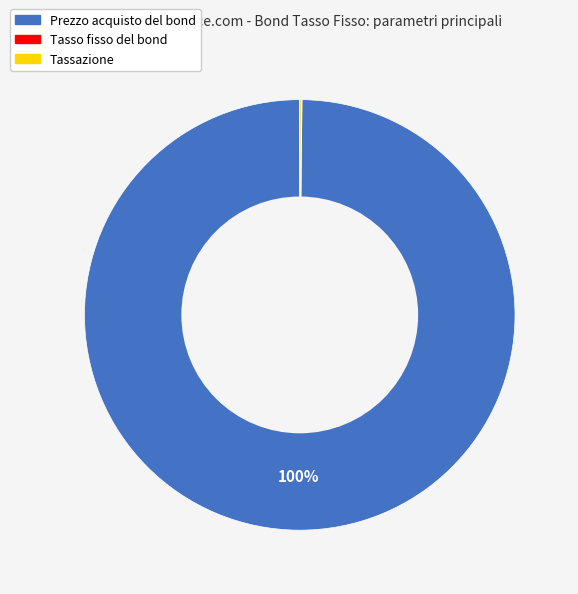

To the nearest percent, what is the difference between the largest and smallest slice percentages?

100%